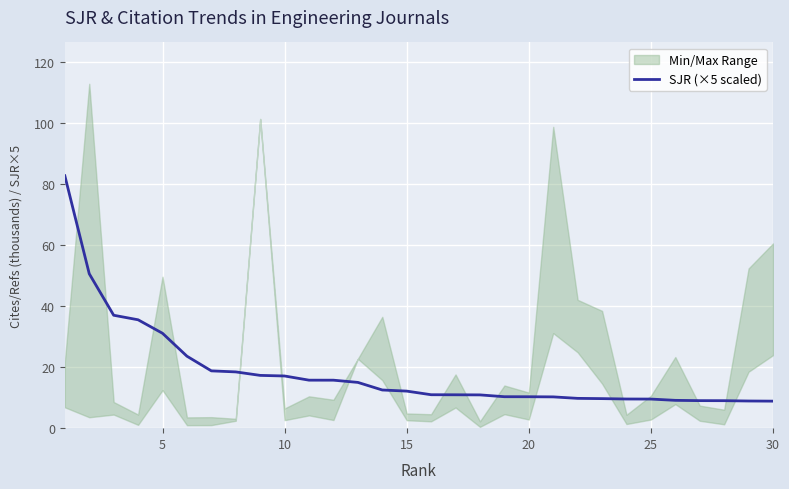

What is the lowest value of the SJR (×5 scaled) series?

8.8